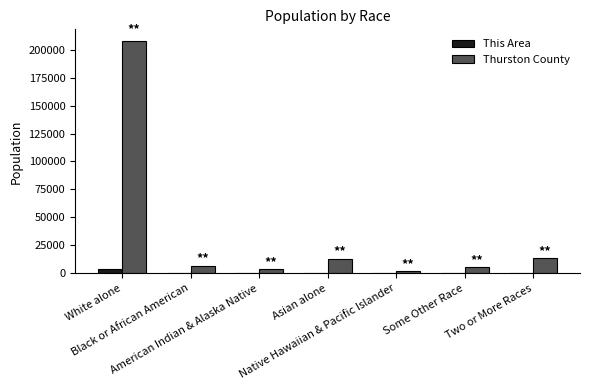

What is the sum of all This Area values?

5759